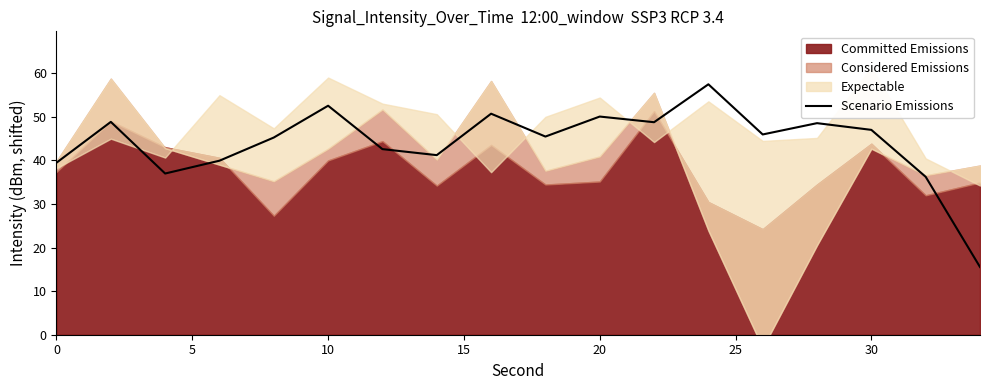

The Scenario Emissions series shows 39.5 at 0. True or false?

True